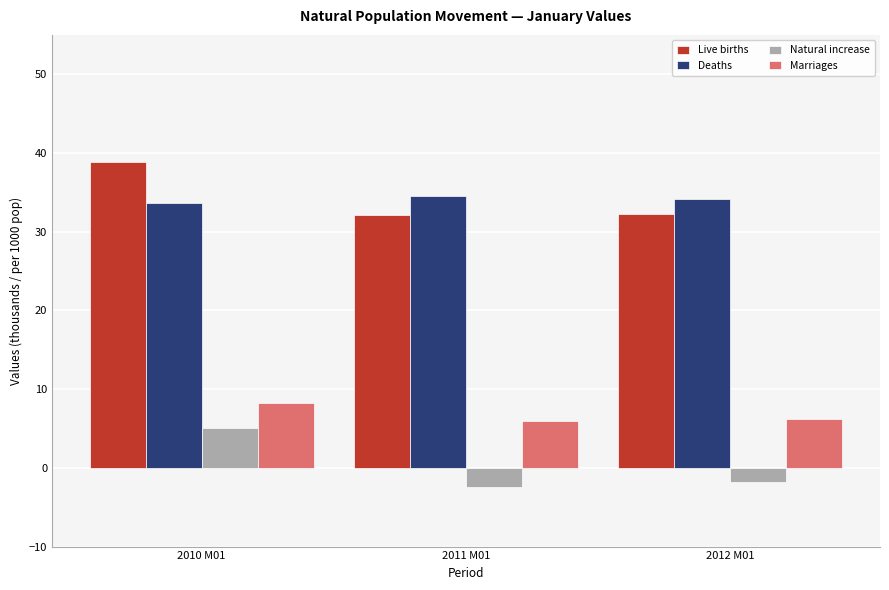

What is the highest value of the Marriages series?

8.2